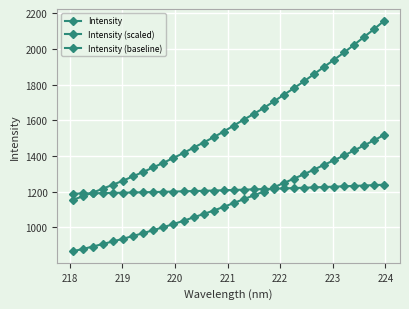

Does the chart have visible grid lines?

Yes